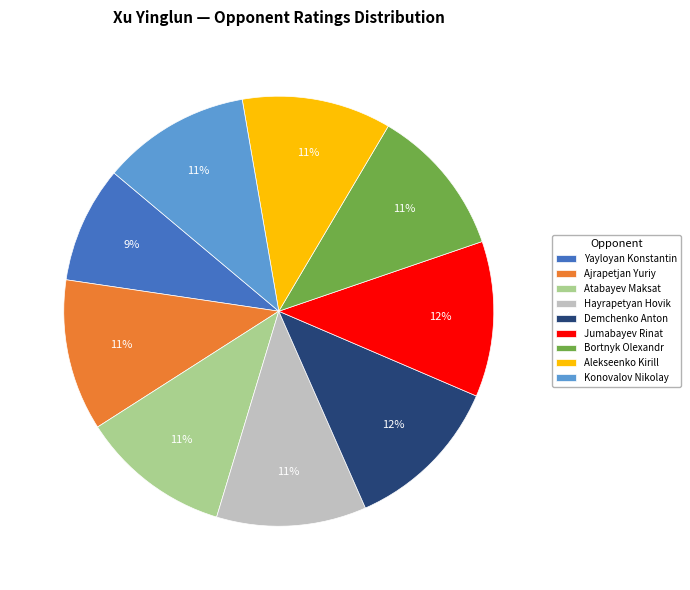

To the nearest percent, what portion does Bortnyk Olexandr represent?

11%